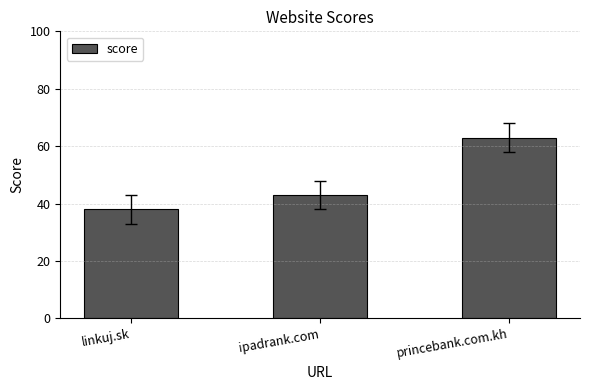

How many data points are less than 43?

1